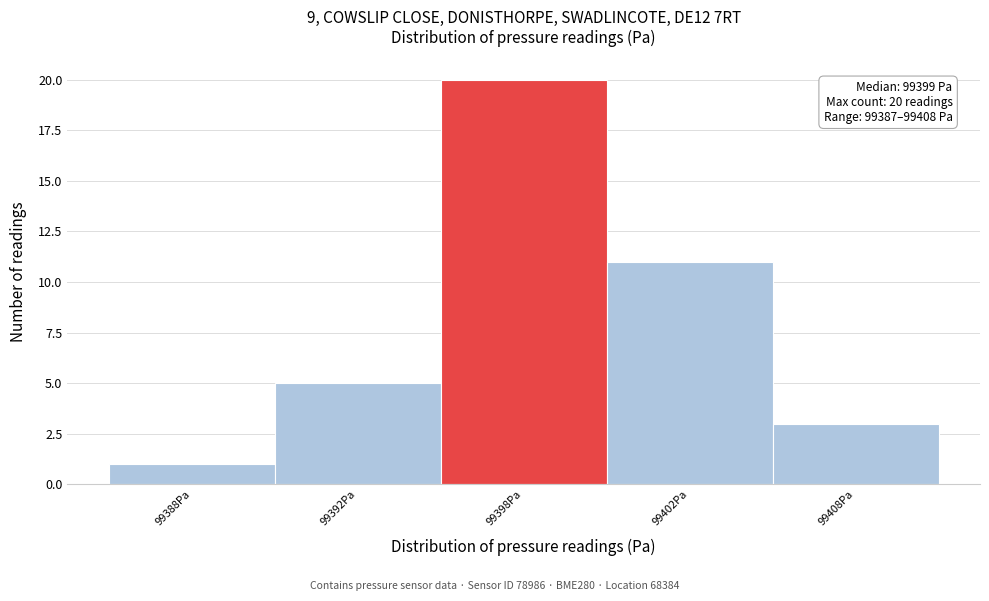

Reading left to right, extract all data points from this chart.

1	5	20	11	3